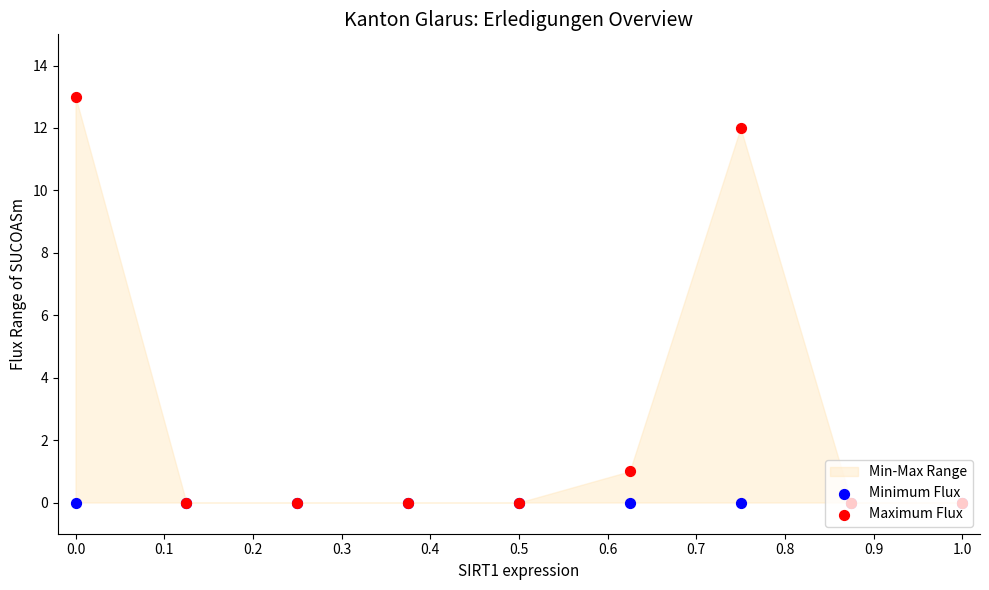

At how many categories does at least one series exceed 11?

2